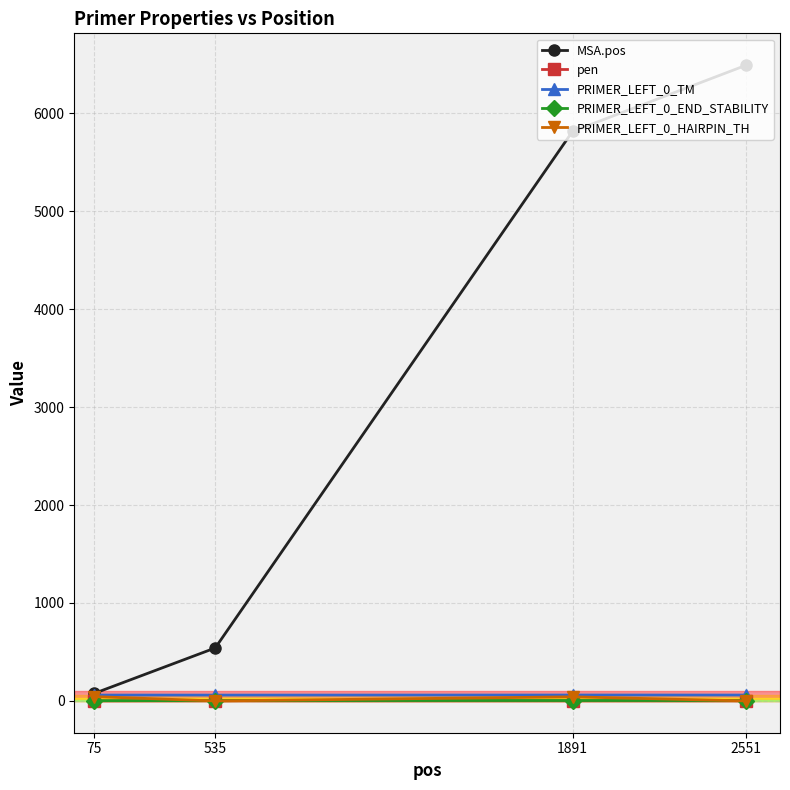

Reading right to left, list all the values displayed in this chart.

MSA.pos: 6492.0	5815.0	541.0	76.0
pen: 0.2	0.4	0.3	0.0
PRIMER_LEFT_0_TM: 60.2	60.4	59.7	60.0
PRIMER_LEFT_0_END_STABILITY: 4.1	4.4	3.9	2.5
PRIMER_LEFT_0_HAIRPIN_TH: 0.0	41.8	0.0	43.9